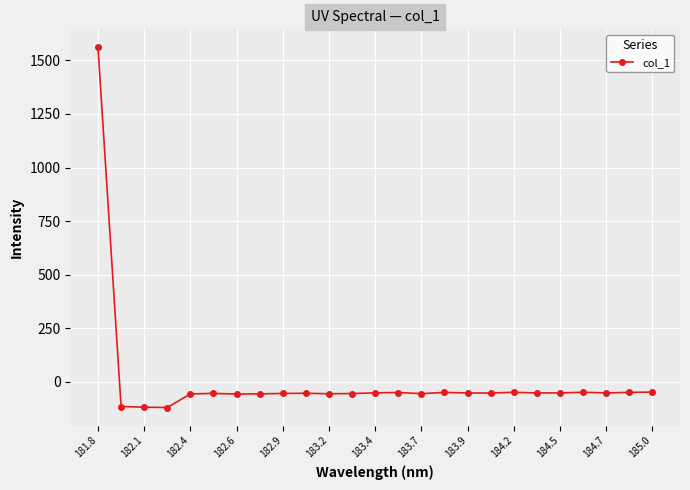

How many values are below -51?

17